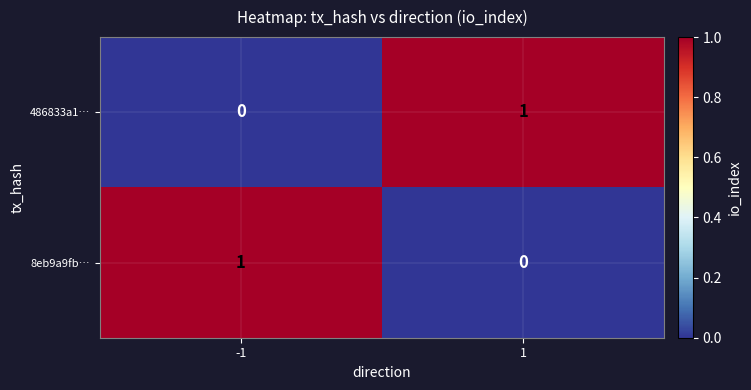

Rank the series at -1 from highest to lowest value.

8eb9a9fb…, 486833a1…